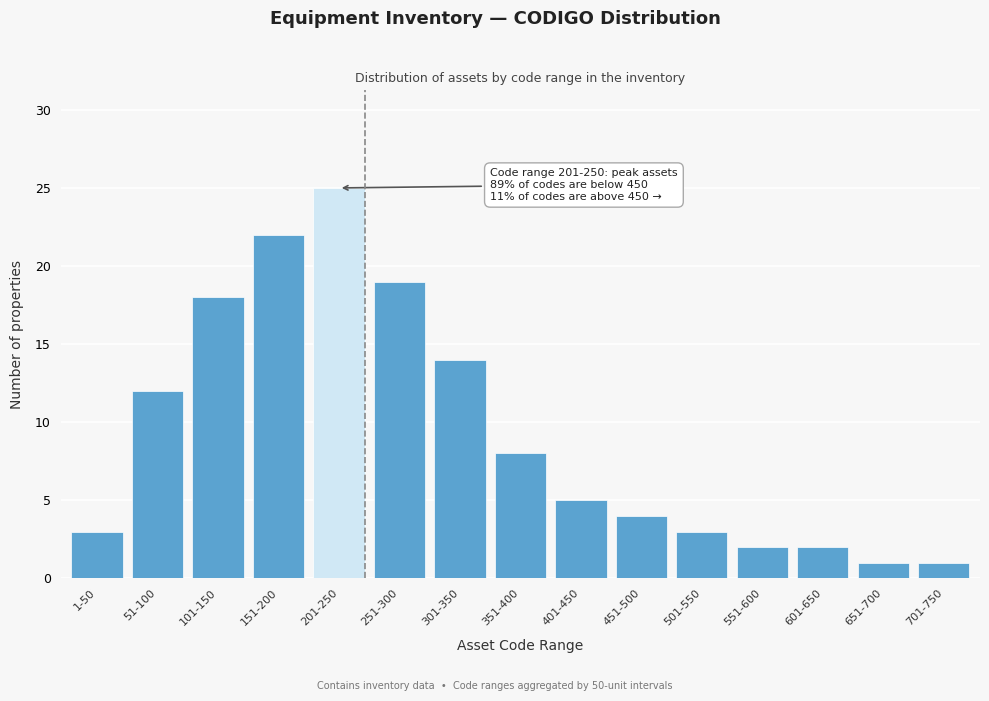

Reading left to right, what are all the values shown in this chart?

3	12	18	22	25	19	14	8	5	4	3	2	2	1	1